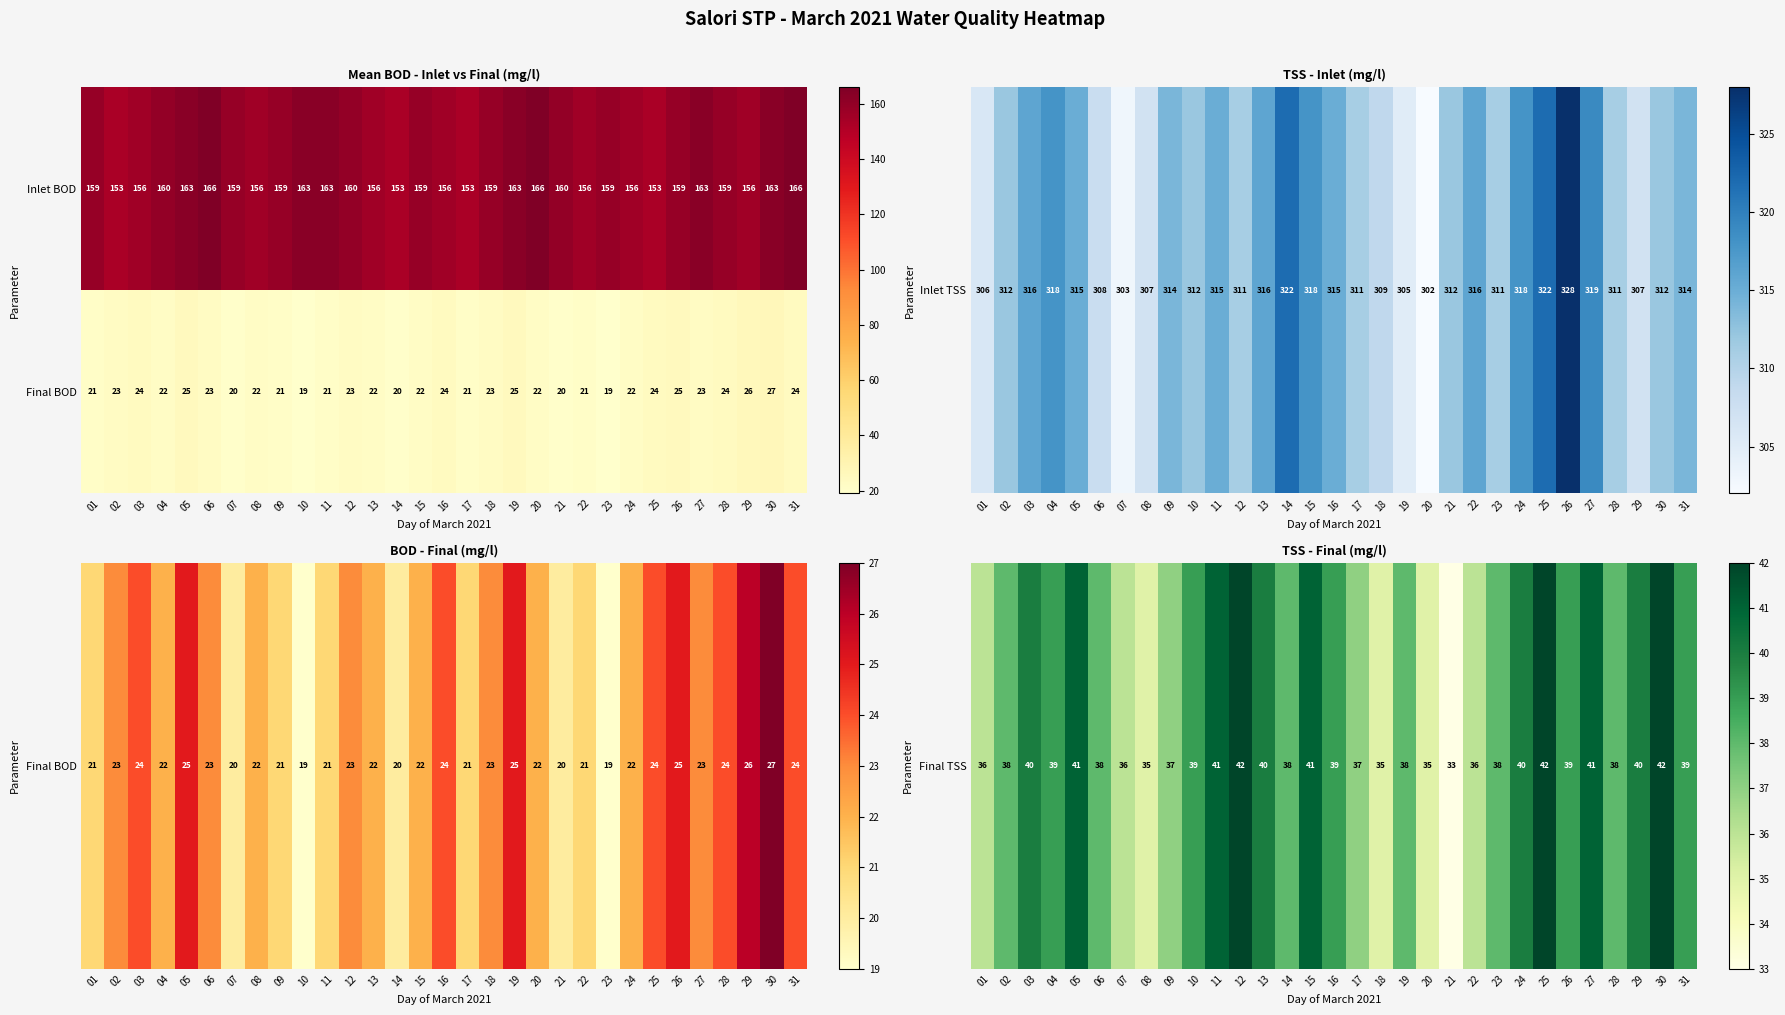

What is the sum of all Final BOD values?

698